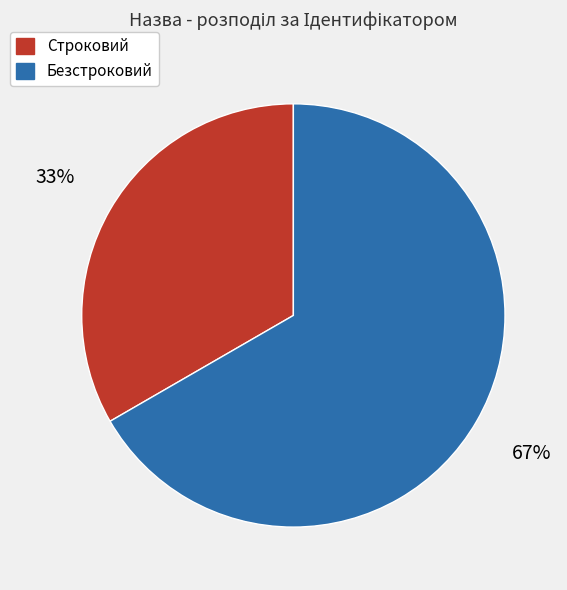

Which slice represents more than half of the pie?

Безстроковий